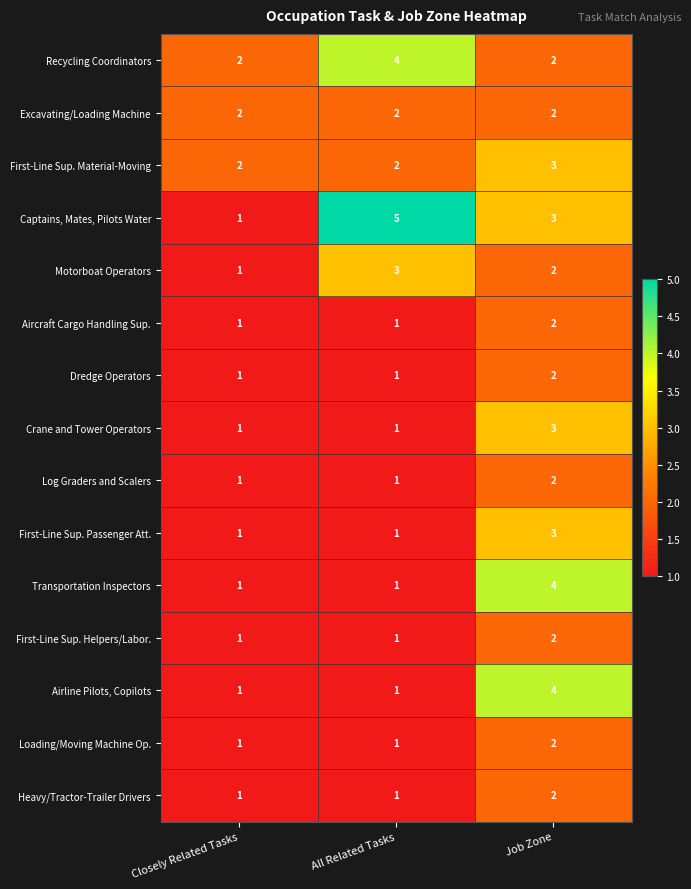

What is the greatest value displayed?

5